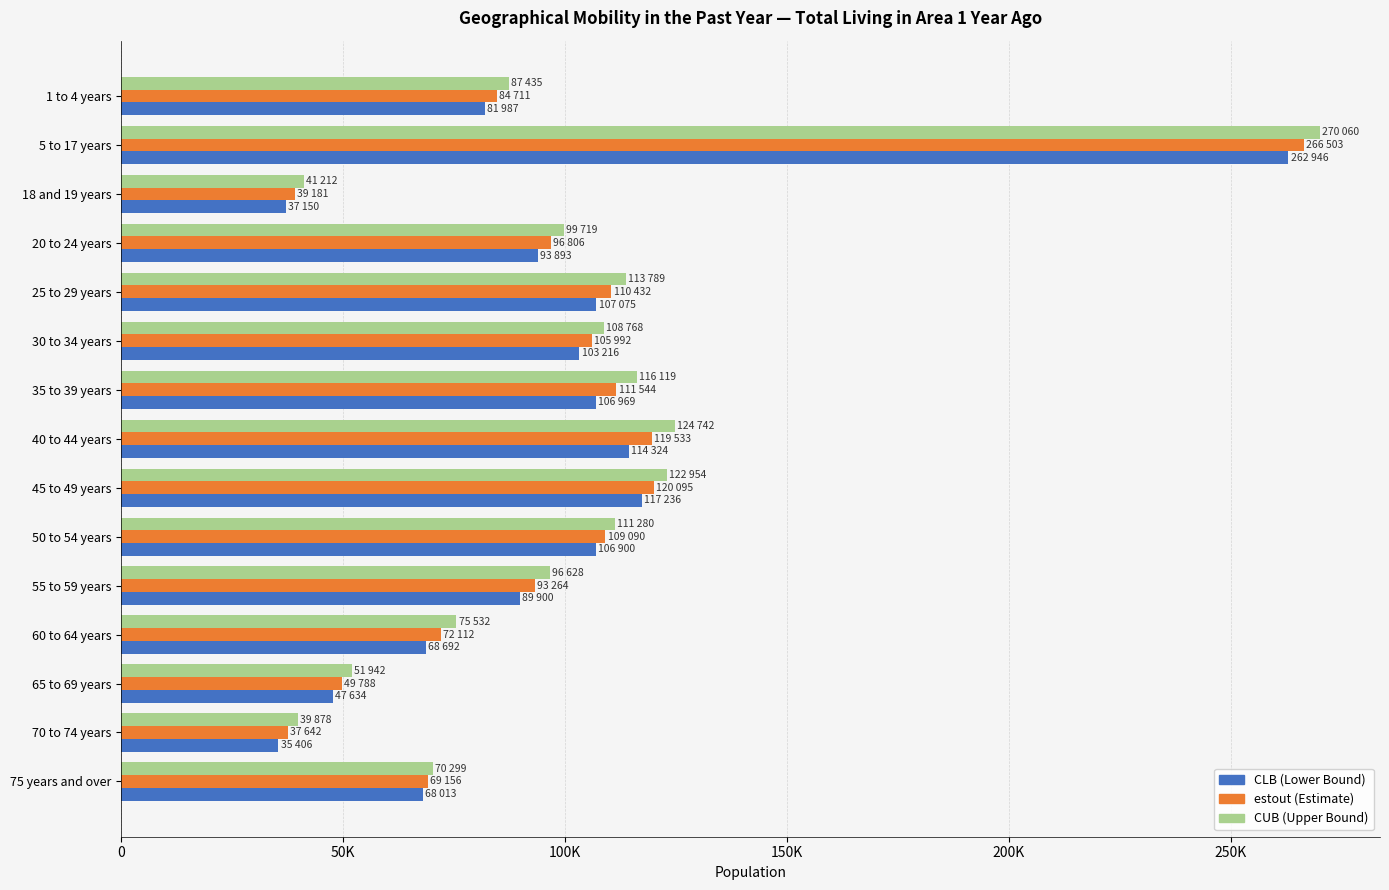

At which category is the sum across all series the highest?

5 to 17 years